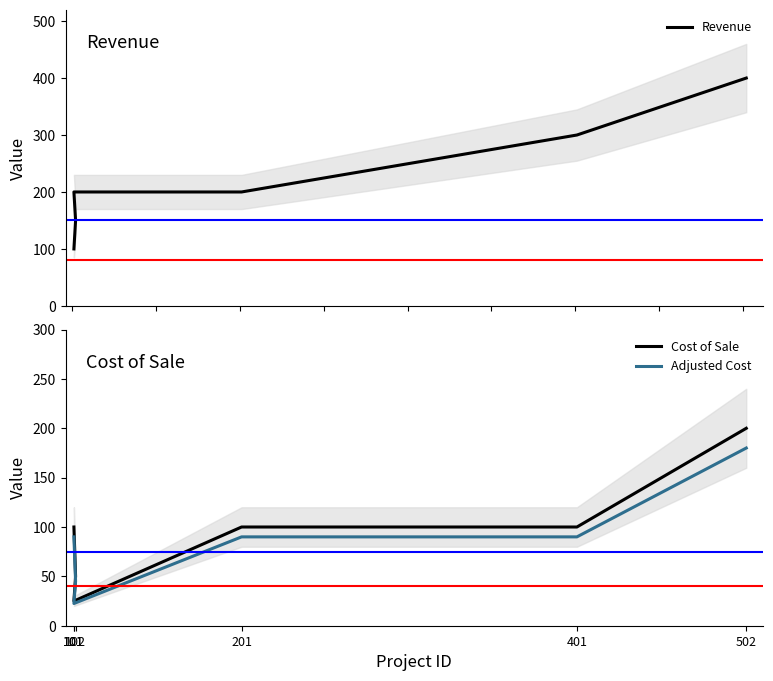

What is the sum of the Revenue values at 502 and 101?

500.0